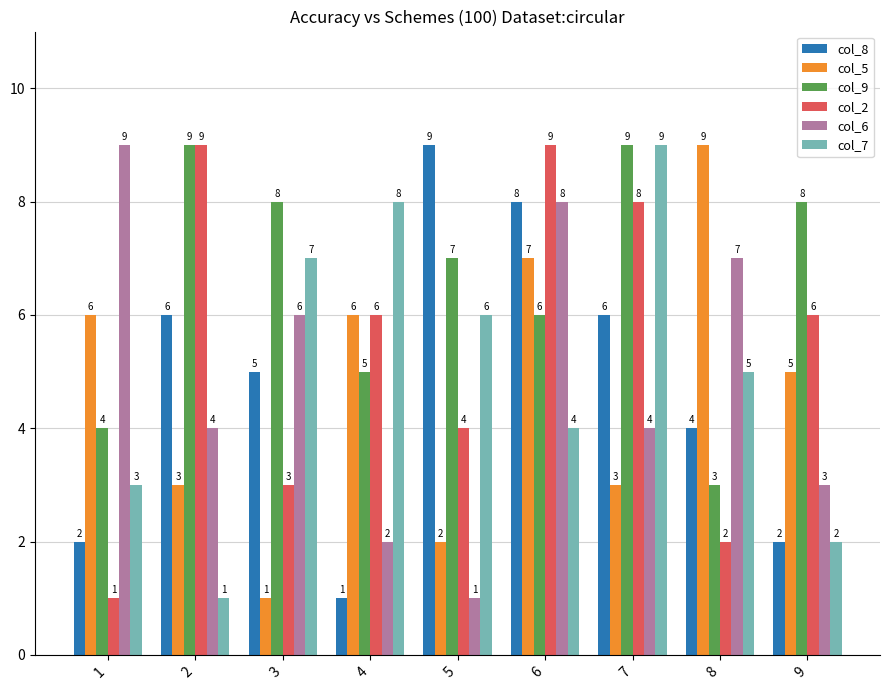

How many bars are there in total?

54